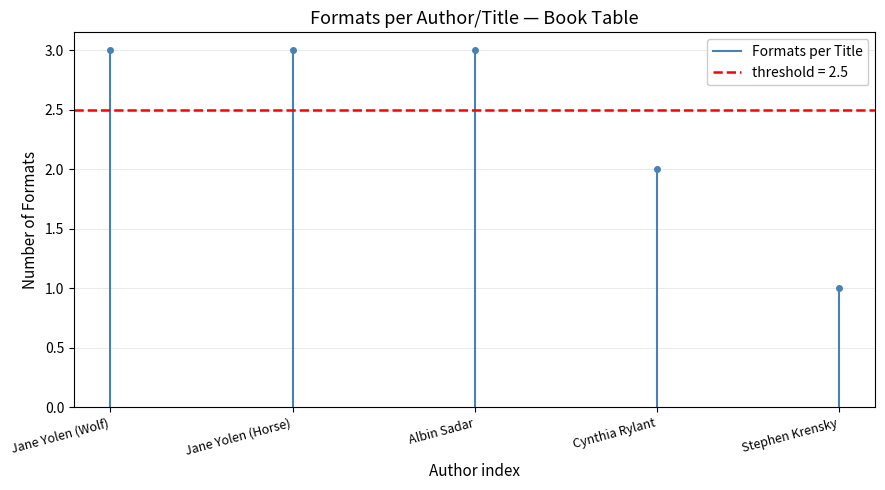

True or false: the data shows 3 at Jane Yolen (Wolf).

True